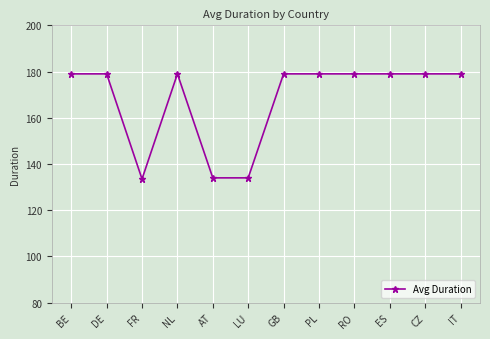

Which has a higher value, ES or AT?

ES